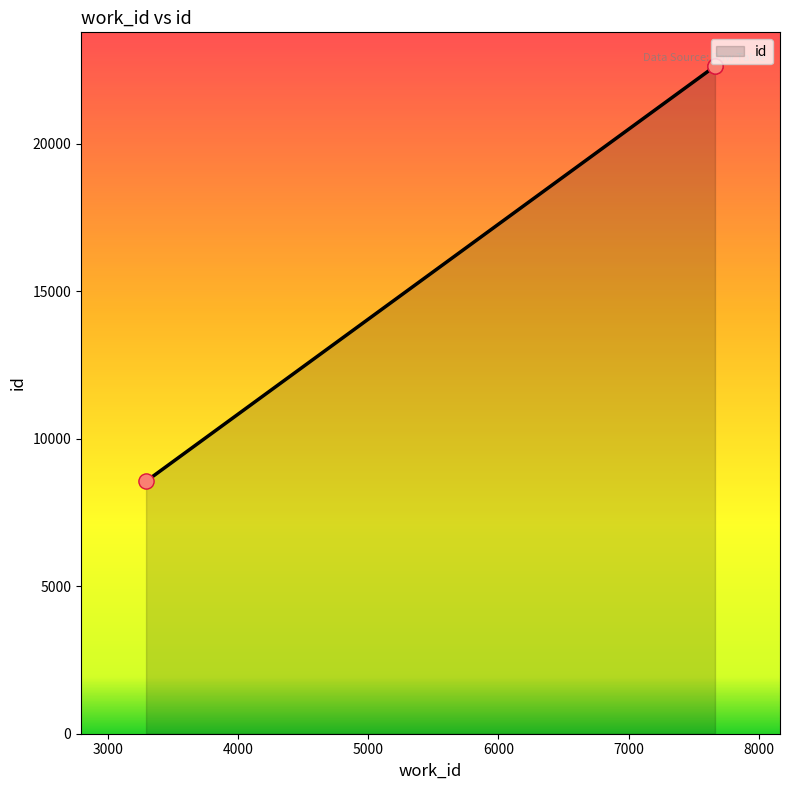

Between 3290 and 7665, which is larger?

7665